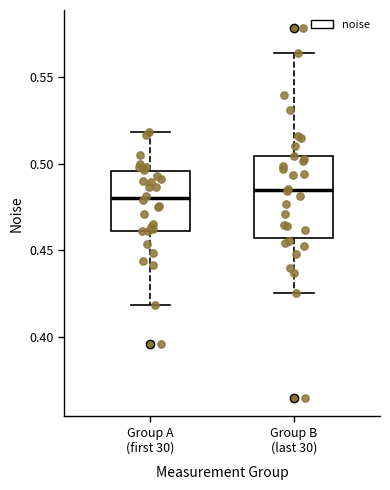

Reading left to right, read every box against the y-axis: the position of its median line, the range the box covers, and the ends of its whiskers. The values are not printed on the chart, so give them approximately, as read against the axis.

Group A (first 30): median 0.480, box 0.460 to 0.495, whiskers 0.420 to 0.520
Group B (last 30): median 0.485, box 0.455 to 0.505, whiskers 0.425 to 0.565